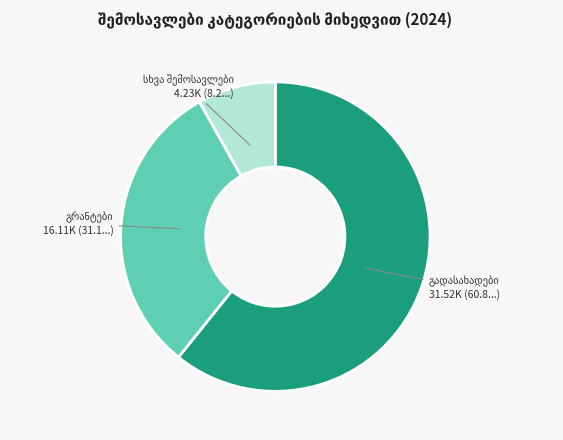

Is there a majority slice in this chart?

Yes